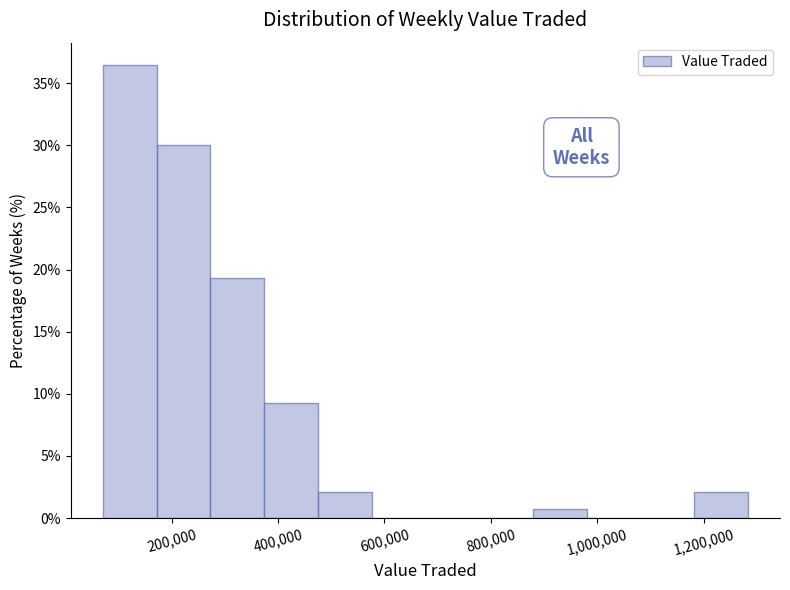

Reading left to right, list every bar in this chart as the range it spans on the x-axis followed by its height. Neither the bar edges nor the heights are printed on the chart, so give them approximately, as read against the axes.

80000 to 180000: 36.5
180000 to 280000: 30.0
280000 to 380000: 19.5
380000 to 480000: 9.5
480000 to 580000: 2.0
580000 to 680000: 0
680000 to 780000: 0
780000 to 880000: 0
880000 to 980000: 0.5
980000 to 1080000: 0
1080000 to 1180000: 0
1180000 to 1280000: 2.0